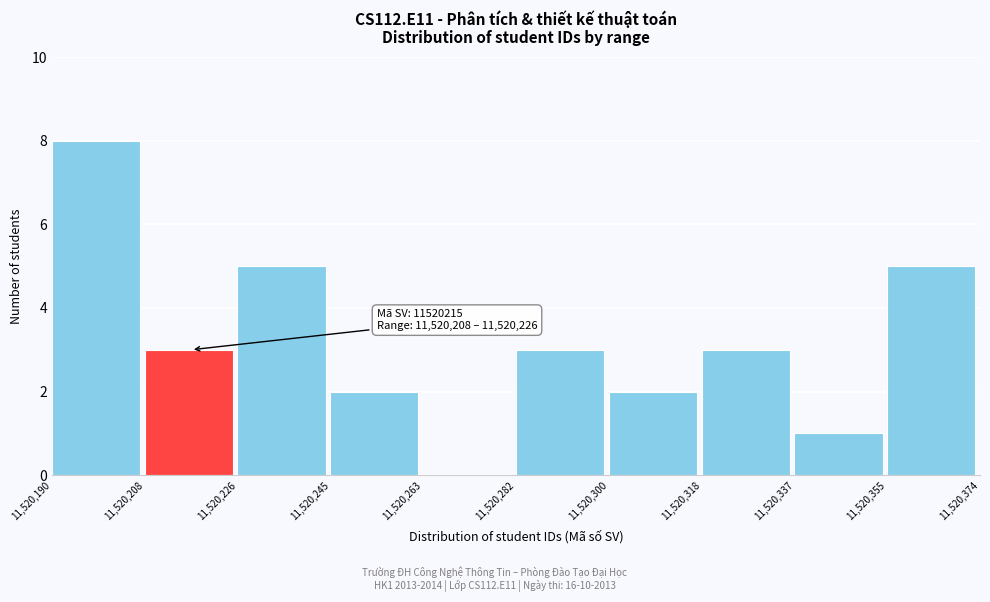

Over which range of the x-axis is the bar tallest?

11,520,190 to 11,520,208